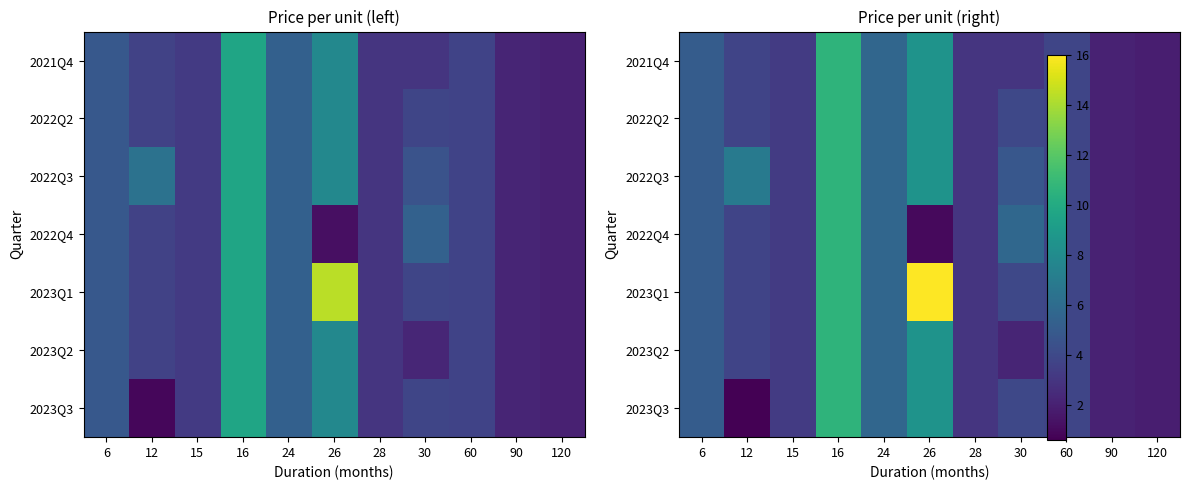

How many categories are shown in the chart?

11